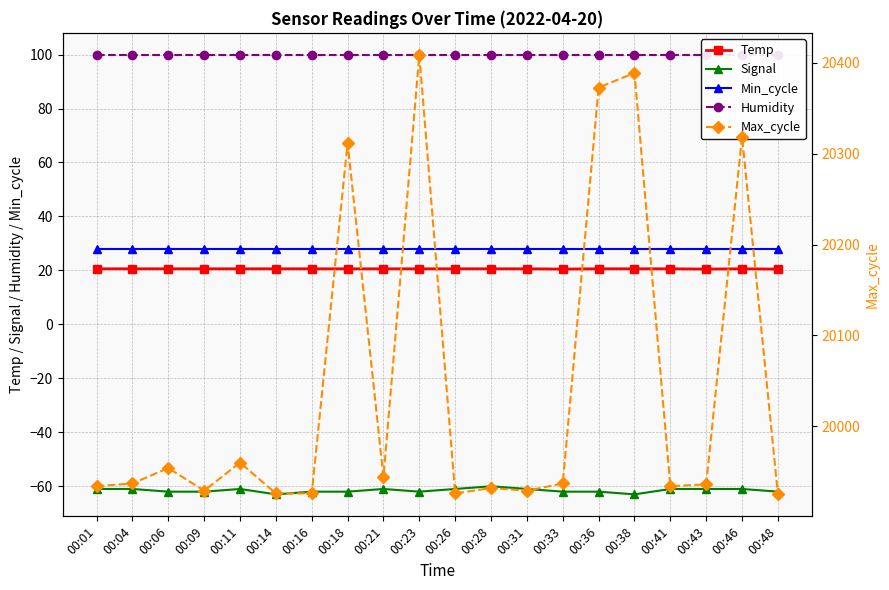

At how many categories does at least one series exceed 1946?

20